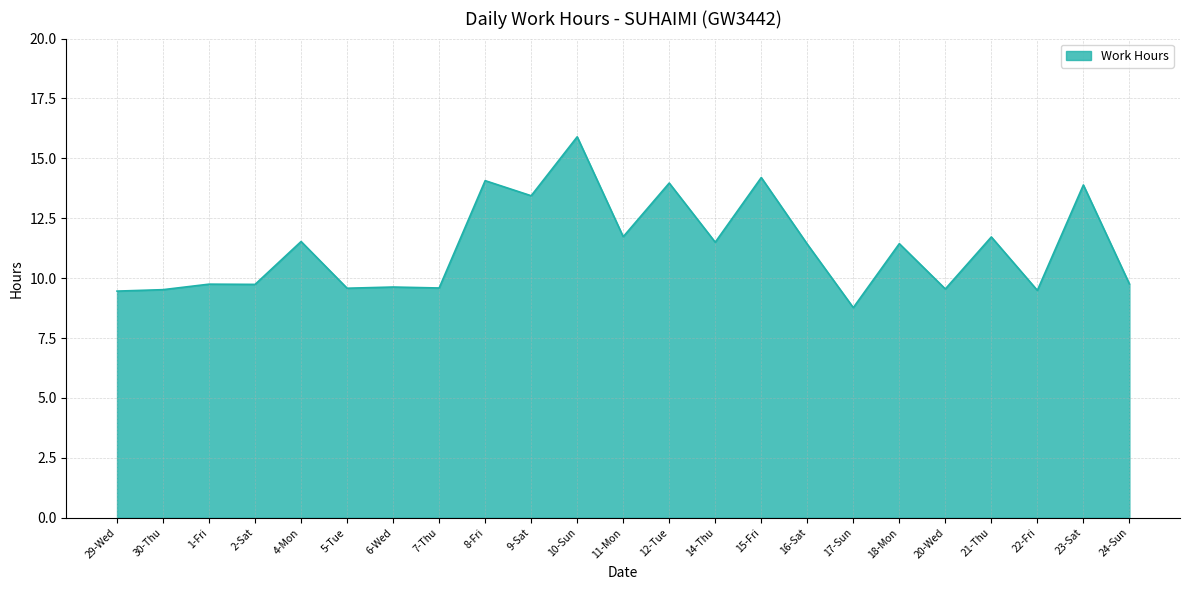

What position from the right is 7-Thu?

16